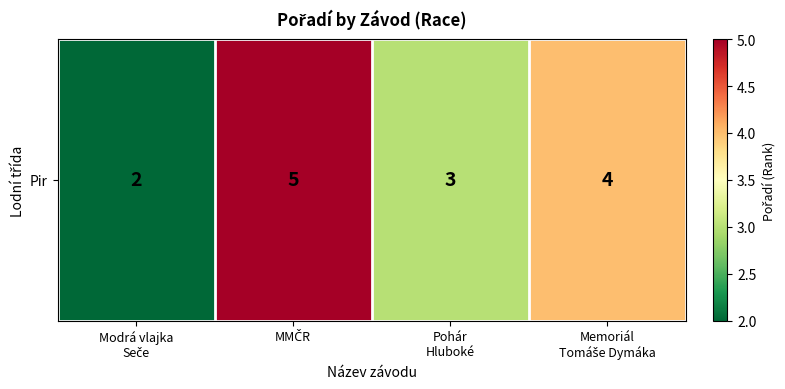

Reading left to right, what are all the values shown in this chart?

2	5	3	4